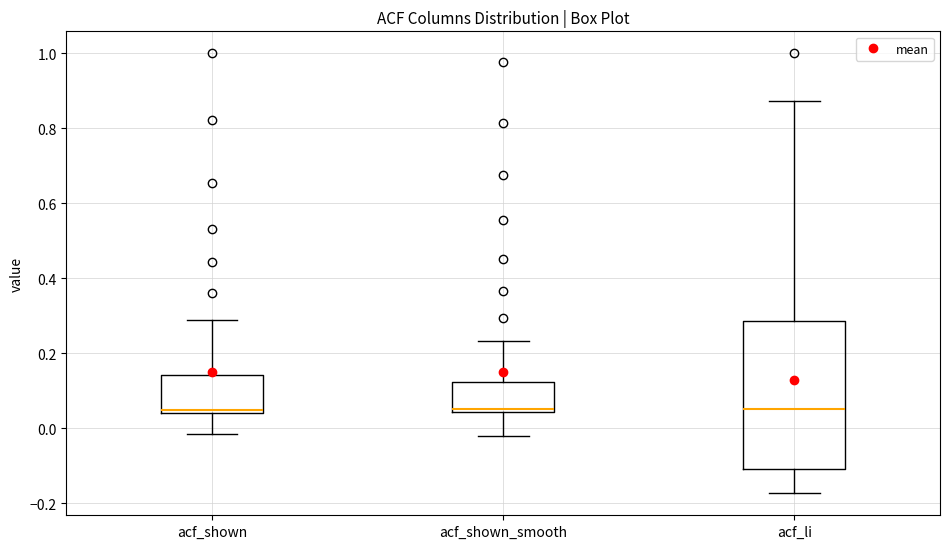

Reading left to right, read every box against the y-axis: the position of its median line, the range the box covers, and the ends of its whiskers. The values are not printed on the chart, so give them approximately, as read against the axis.

acf_shown: median 0.04 (just above the box's lower edge), box 0.04 to 0.14, whiskers -0.02 to 0.28
acf_shown_smooth: median 0.06, box 0.04 to 0.12, whiskers -0.02 to 0.24
acf_li: median 0.06, box -0.10 to 0.28, whiskers -0.18 to 0.88